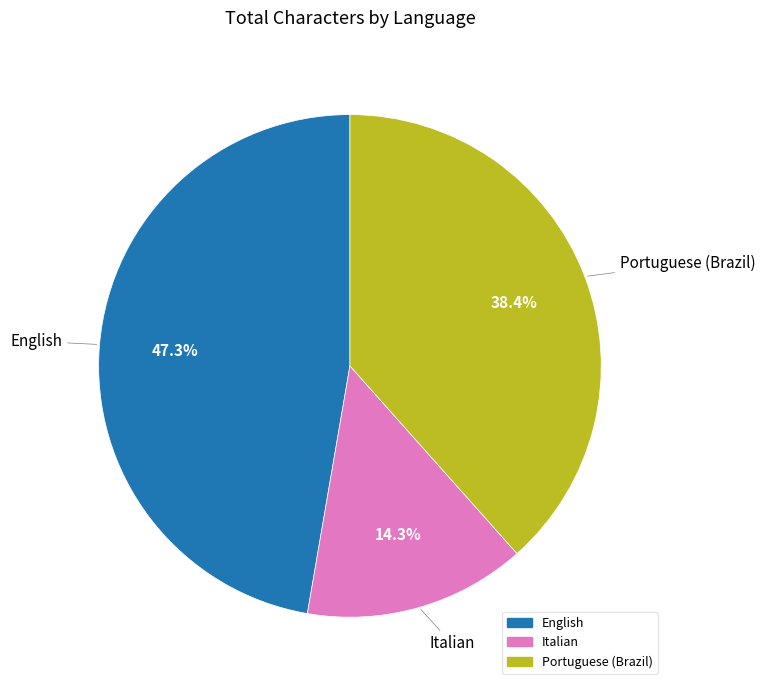

Is there any slice that represents more than half of the pie?

No